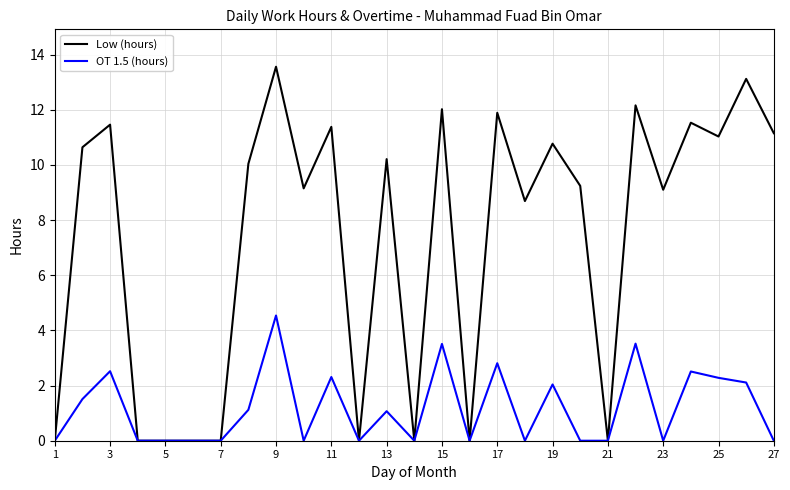

Count the number of data series in this chart.

2